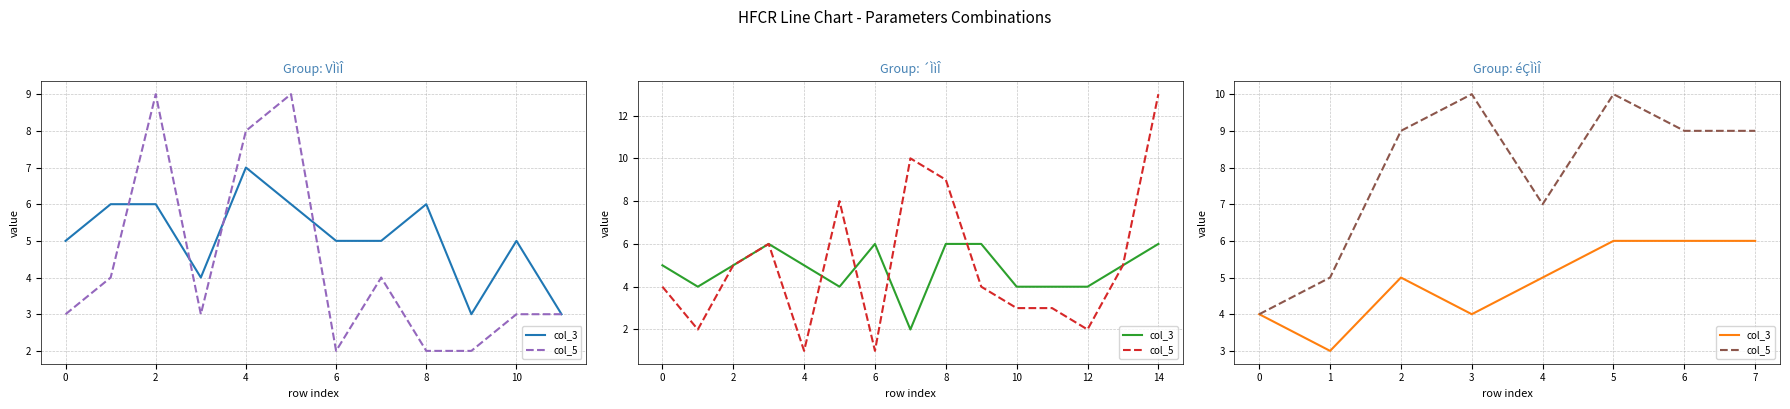

What is the total value across all series at 6?

15